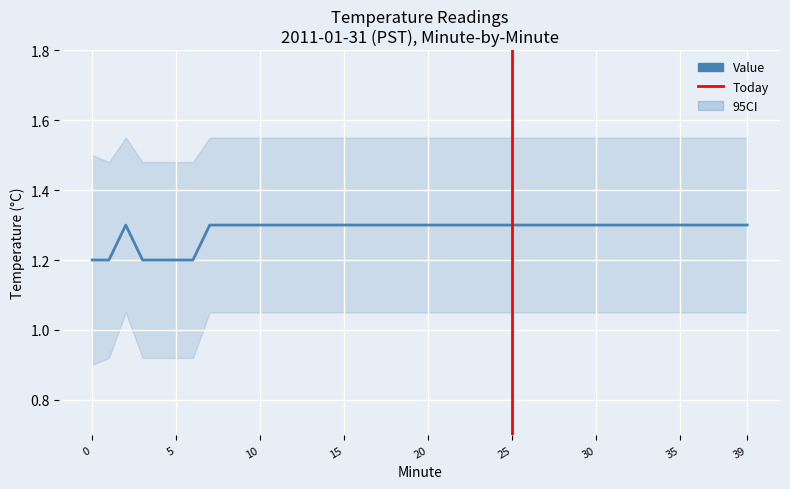

What is the average value?

1.3